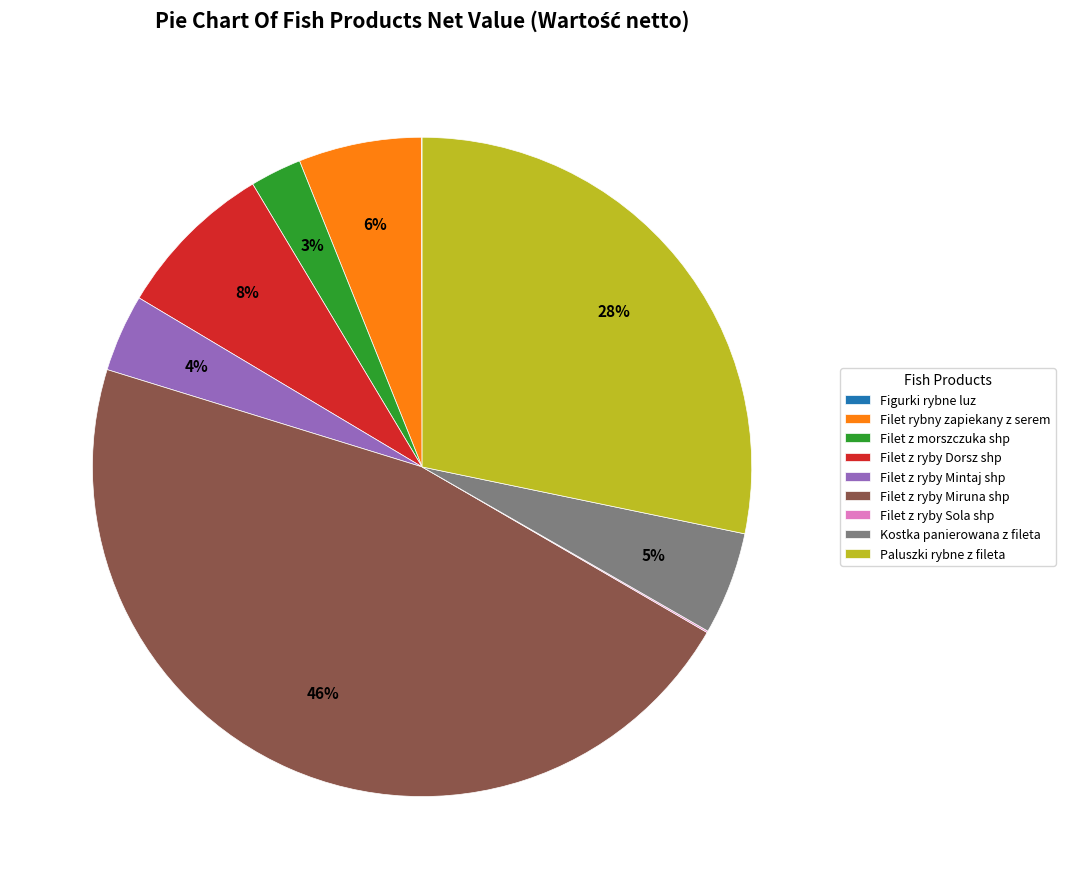

True or false: Filet z ryby Dorsz shp accounts for 17% of the total.

False